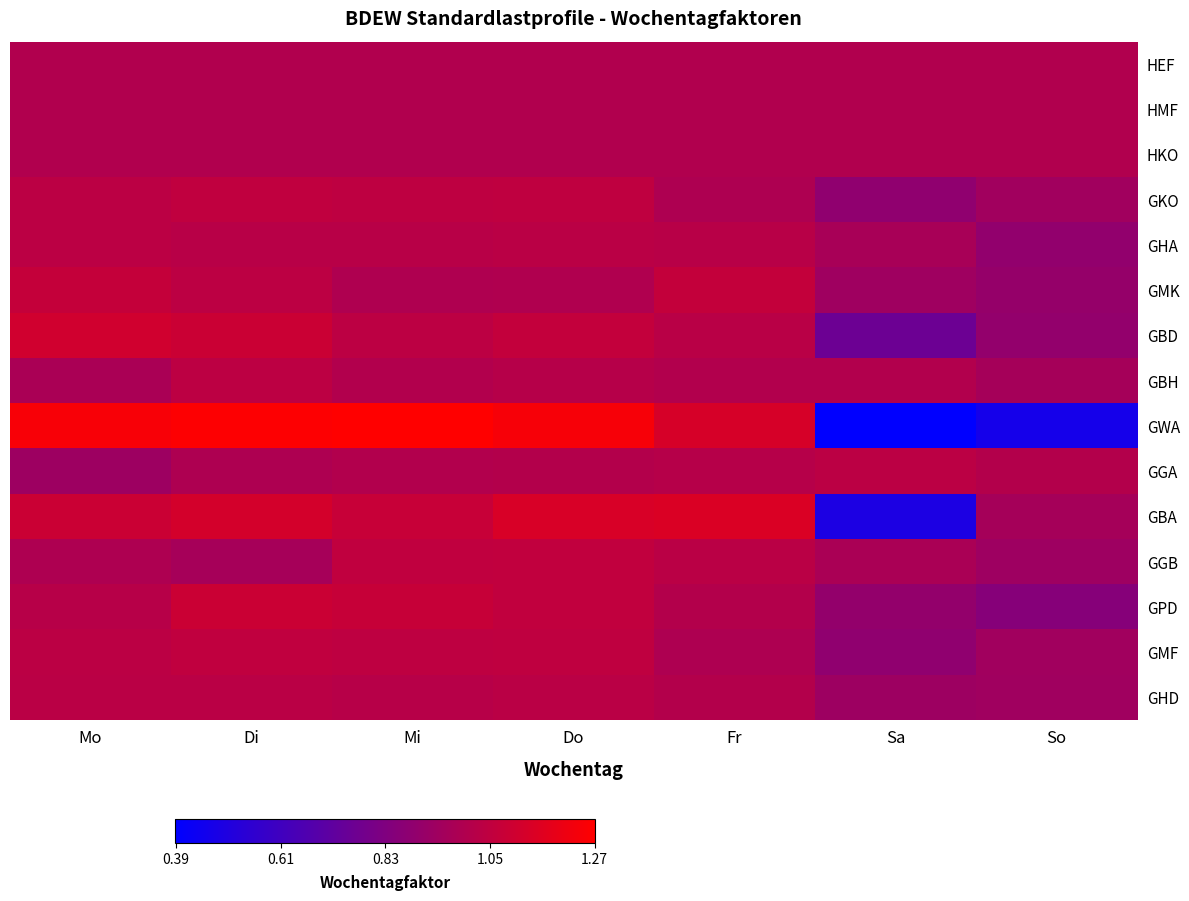

What is the total value across all series at Do?

15.7